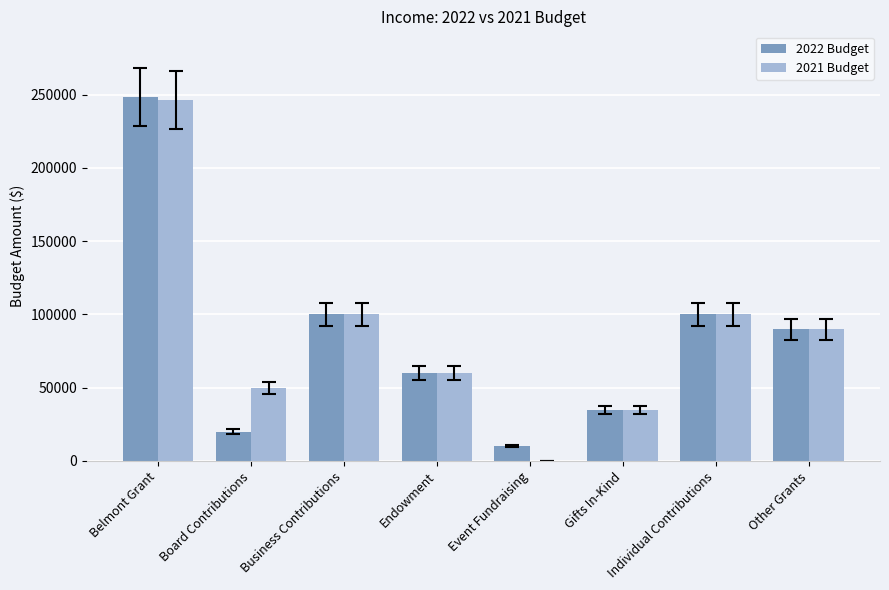

What is the sum of the 2022 Budget values at Endowment and Individual Contributions?

160000.0